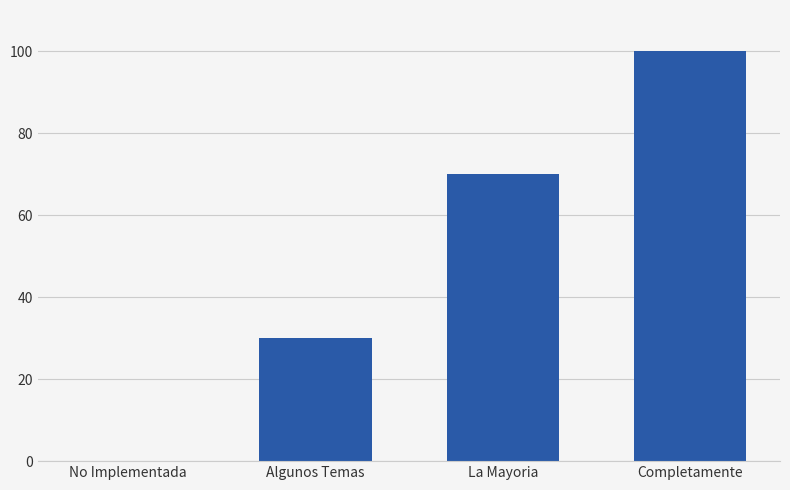

What is the greatest value displayed?

100